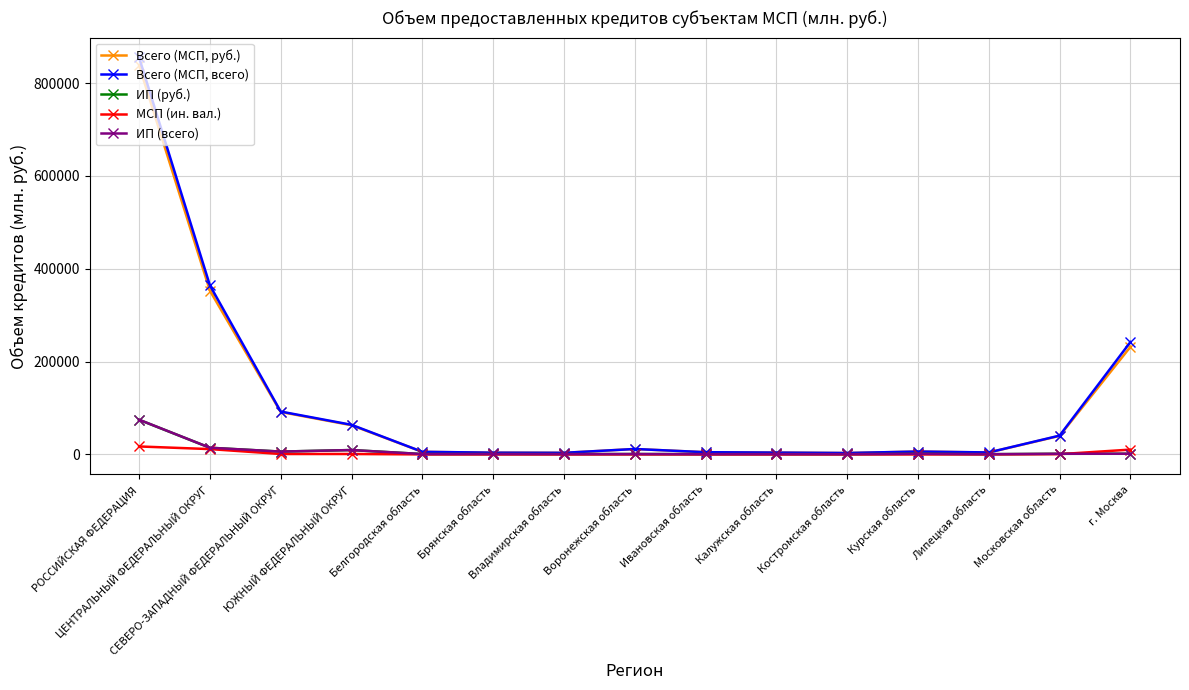

List the series in order of their peak value, lowest first.

МСП (ин. вал.), ИП (руб.), ИП (всего), Всего (МСП, руб.), Всего (МСП, всего)